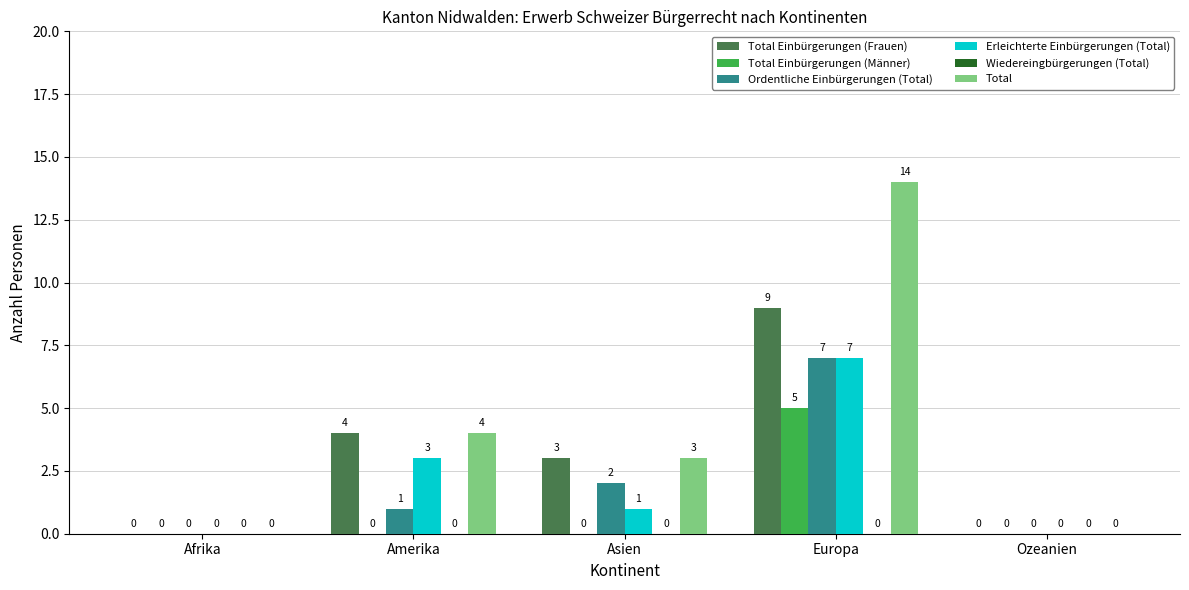

What is the greatest value displayed?

14